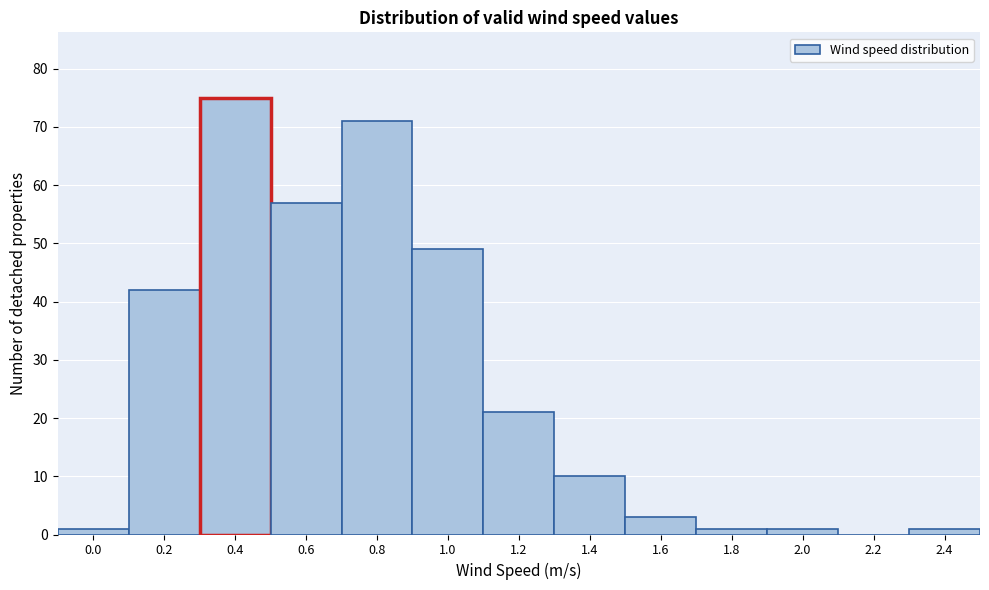

Reading left to right, transcribe all the data shown in this chart.

0.0=1	0.2=42	0.4=75	0.6=57	0.8=71	1.0=49	1.2=21	1.4=10	1.6=3	1.8=1	2.0=1	2.2=0	2.4=1